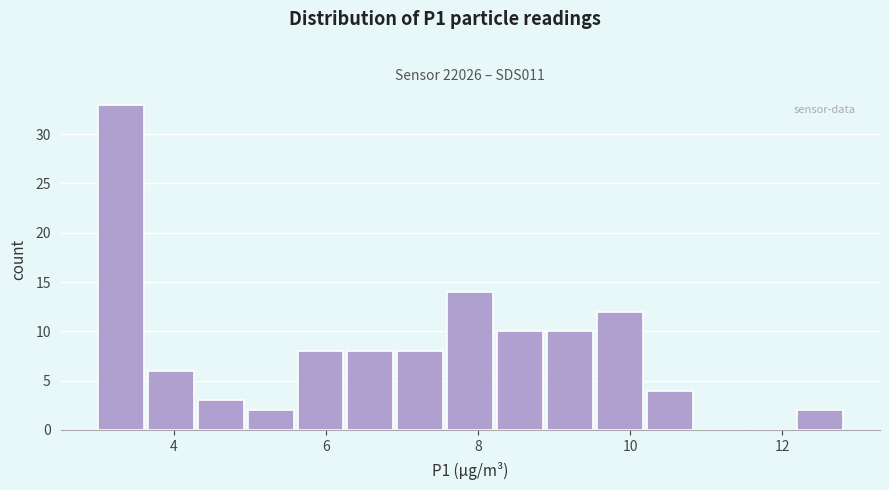

Read against the x-axis, roughly where is the centre of the tallest bar?

3.4